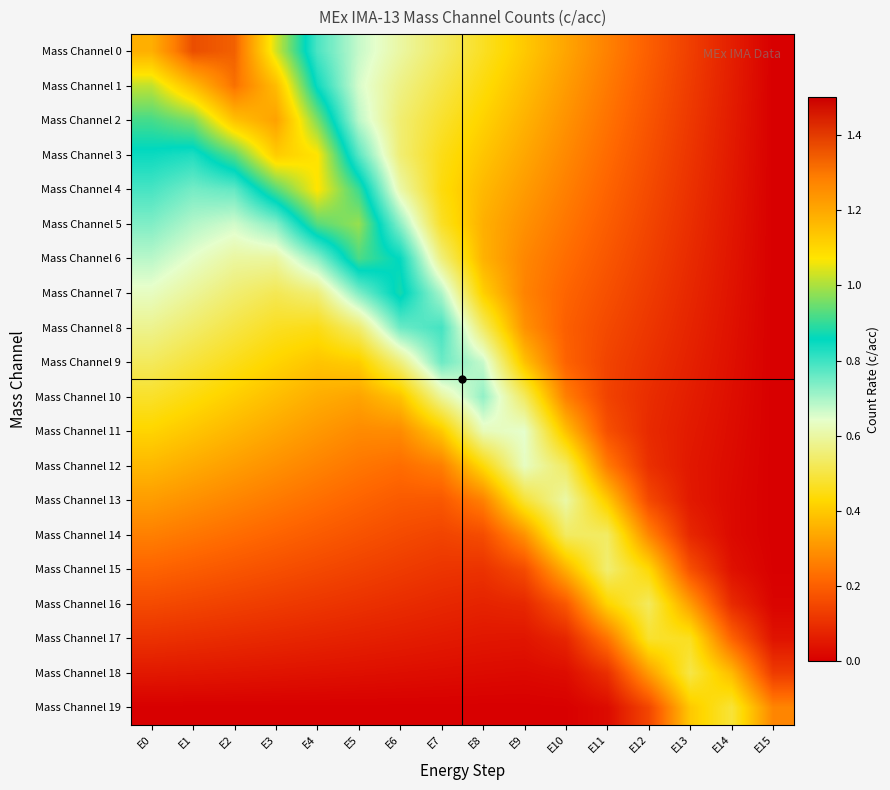

Which series changed the most between E12 and E15?

Mass Channel 16